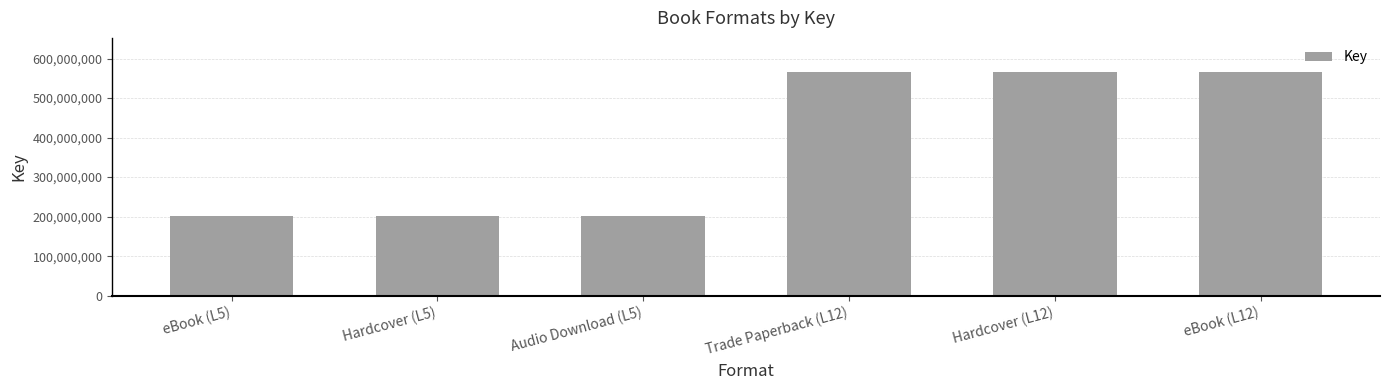

What position from the right is Hardcover (L12)?

2